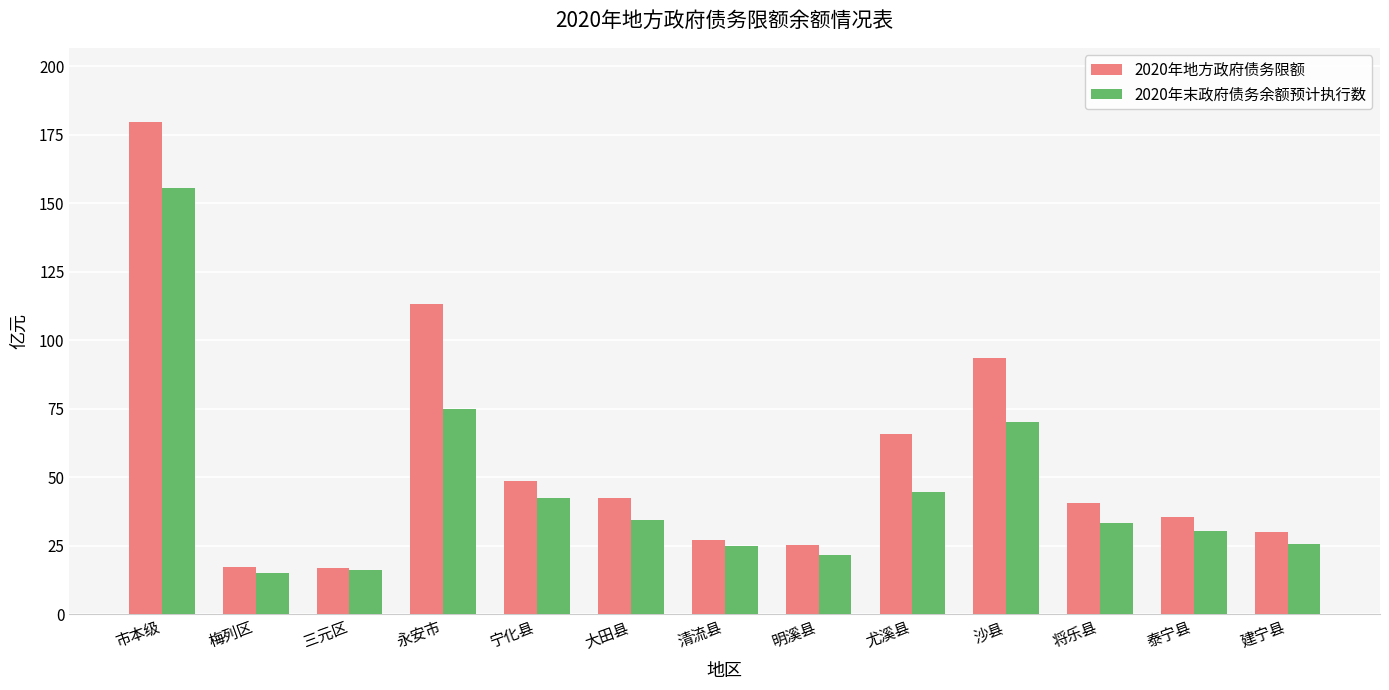

What position from the right is 沙县?

4